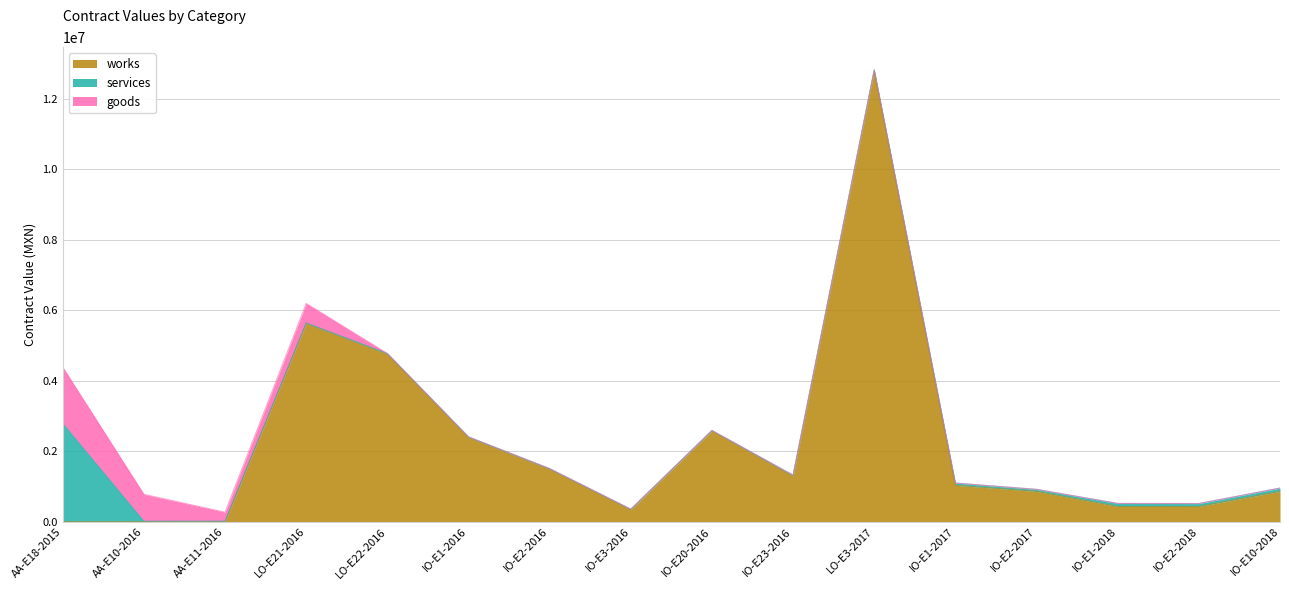

At which label is services closest to 1398306?

IO-E10-2018